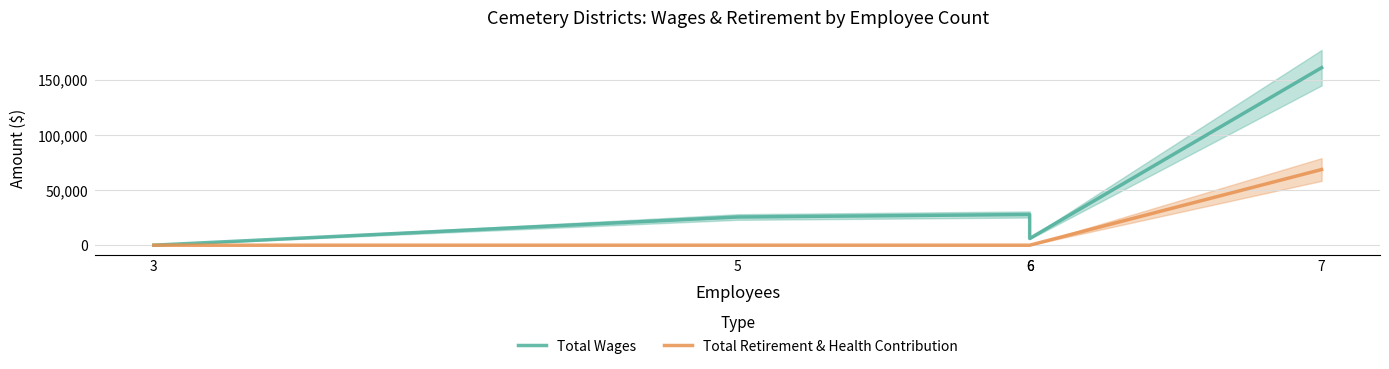

Which category has the highest value in the Total Wages series?

7